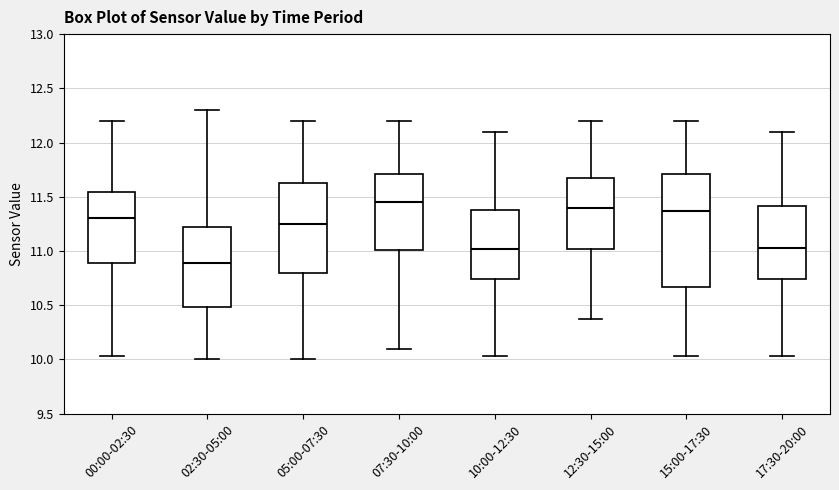

Where does the upper whisker of the box for 15:00-17:30 end on the y-axis? The values are not printed on the chart, so give them approximately, as read against the axis.

12.20